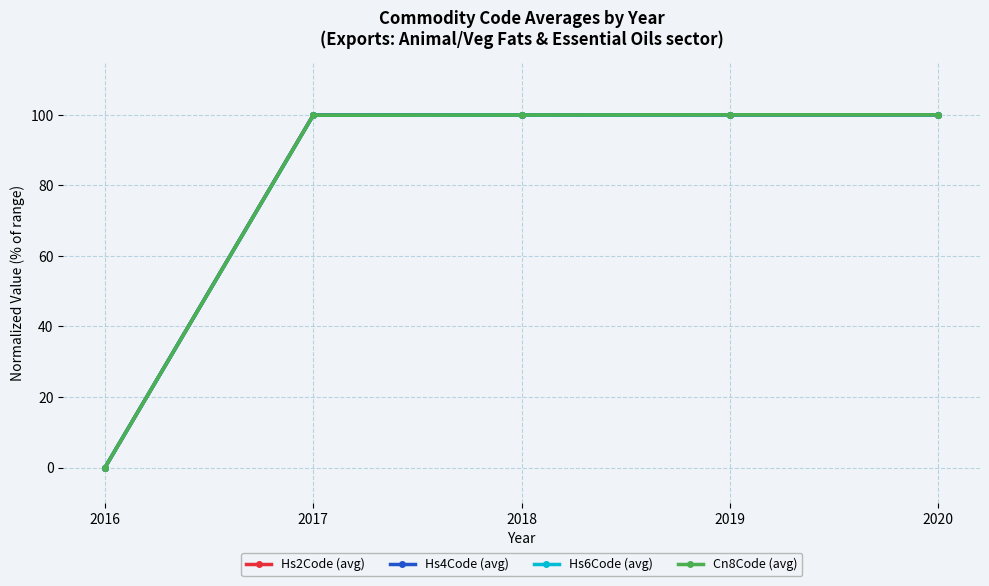

How many lines are shown in the chart?

4